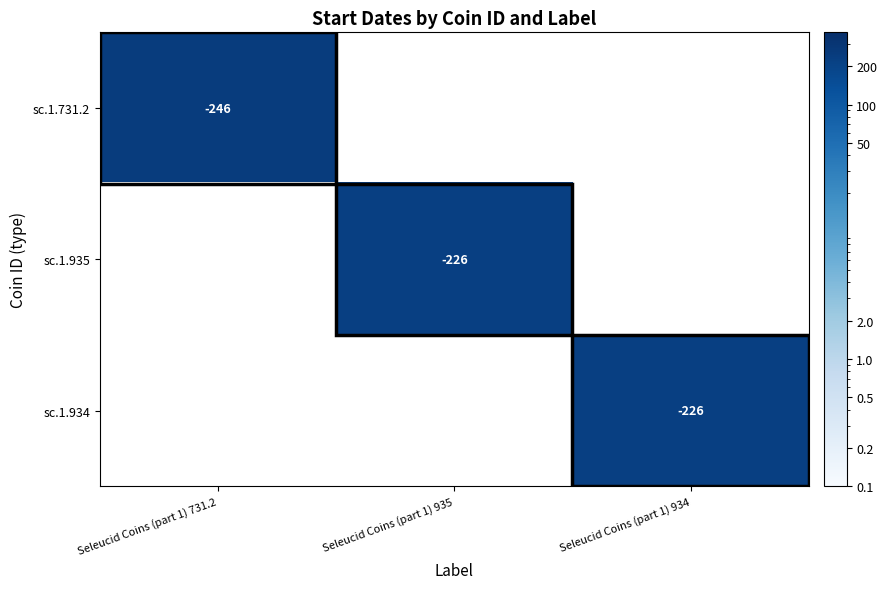

The sc.1.934 series shows -339 at Seleucid Coins (part 1) 934. True or false?

False